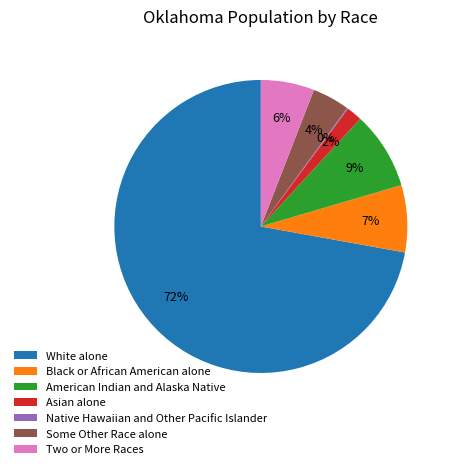

To the nearest percent, what portion does Black or African American alone represent?

7%